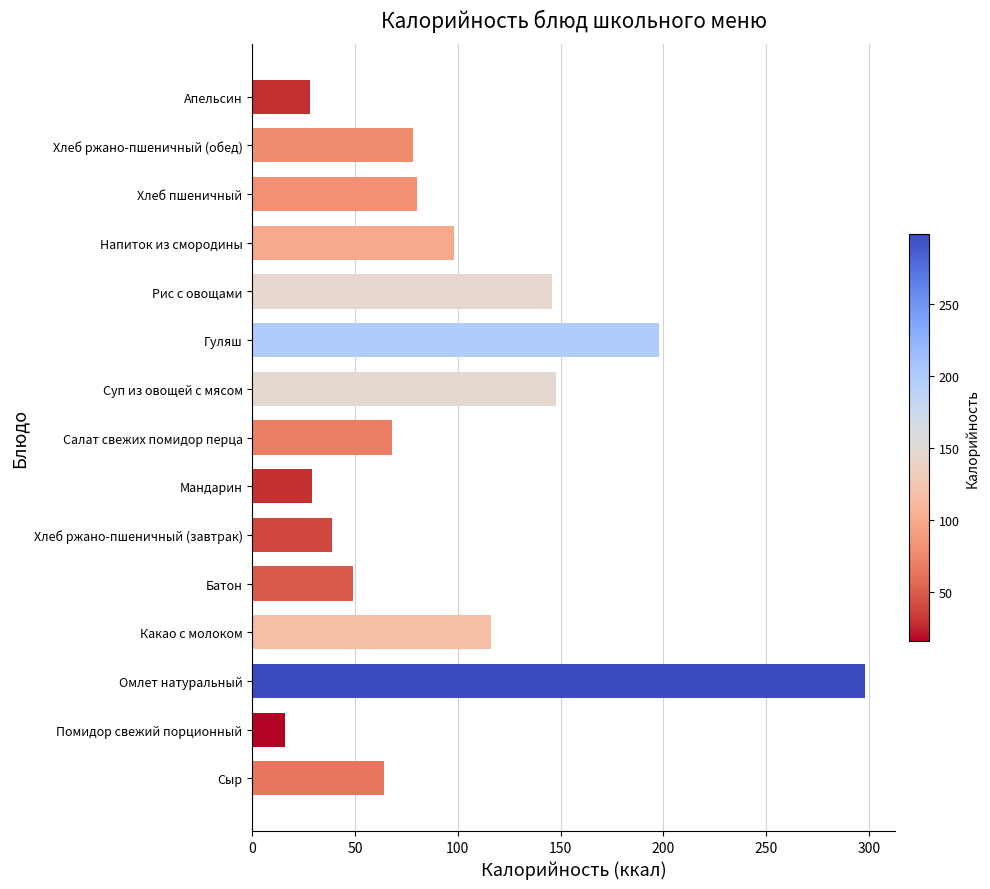

What is the average value?

97